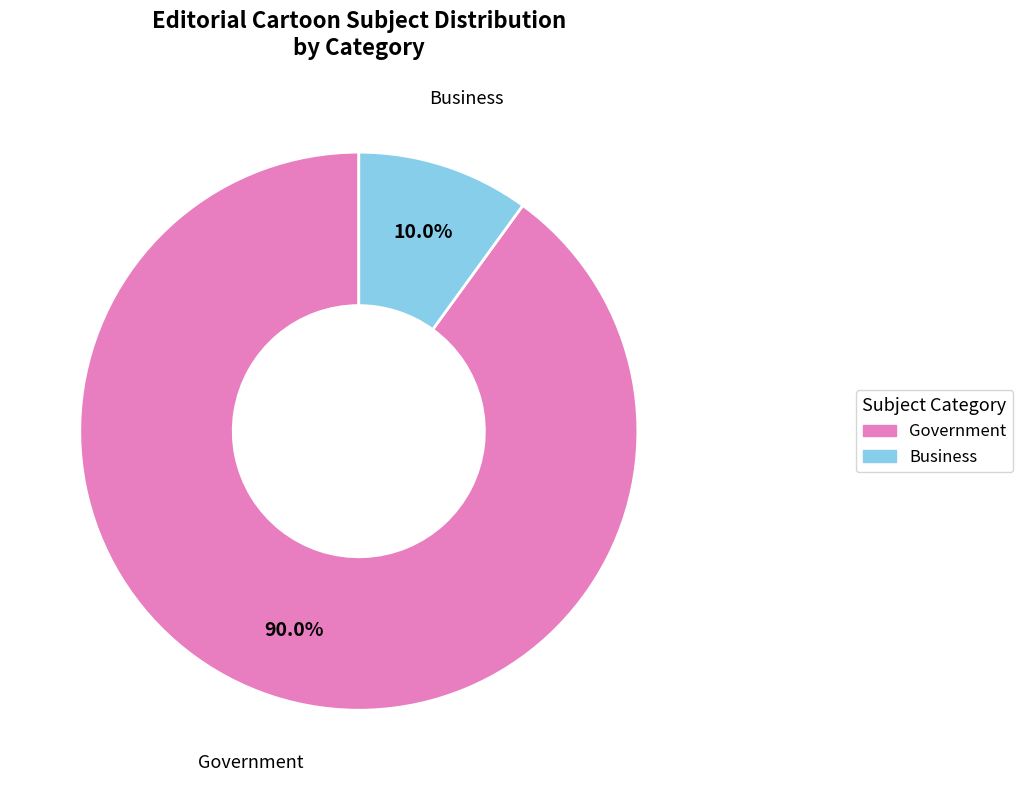

To the nearest percent, what is the average slice percentage?

50%